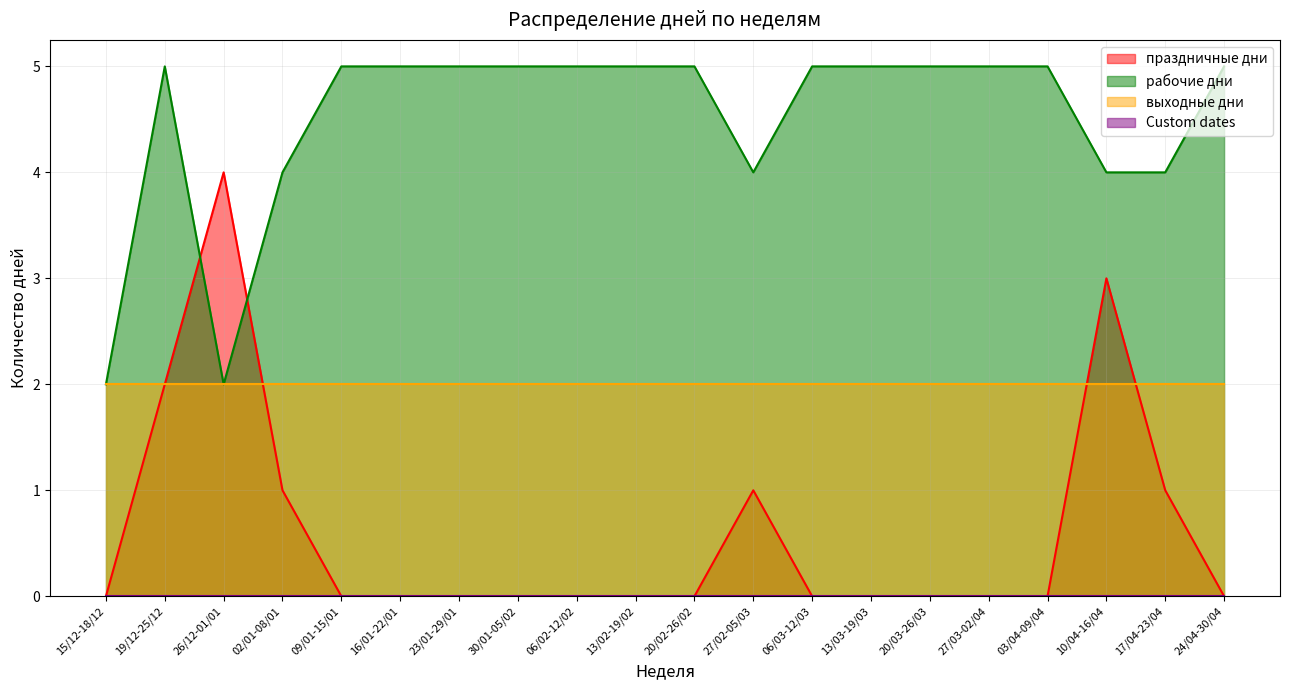

True or false: рабочие дни has a value of 5 at 16/01-22/01.

True